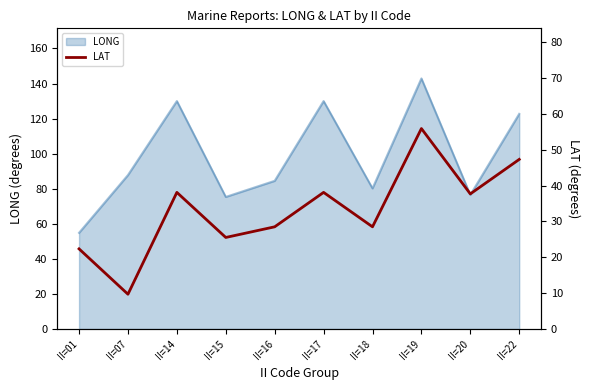

How many interior local peaks (higher than both neighbors) does the data have?

3